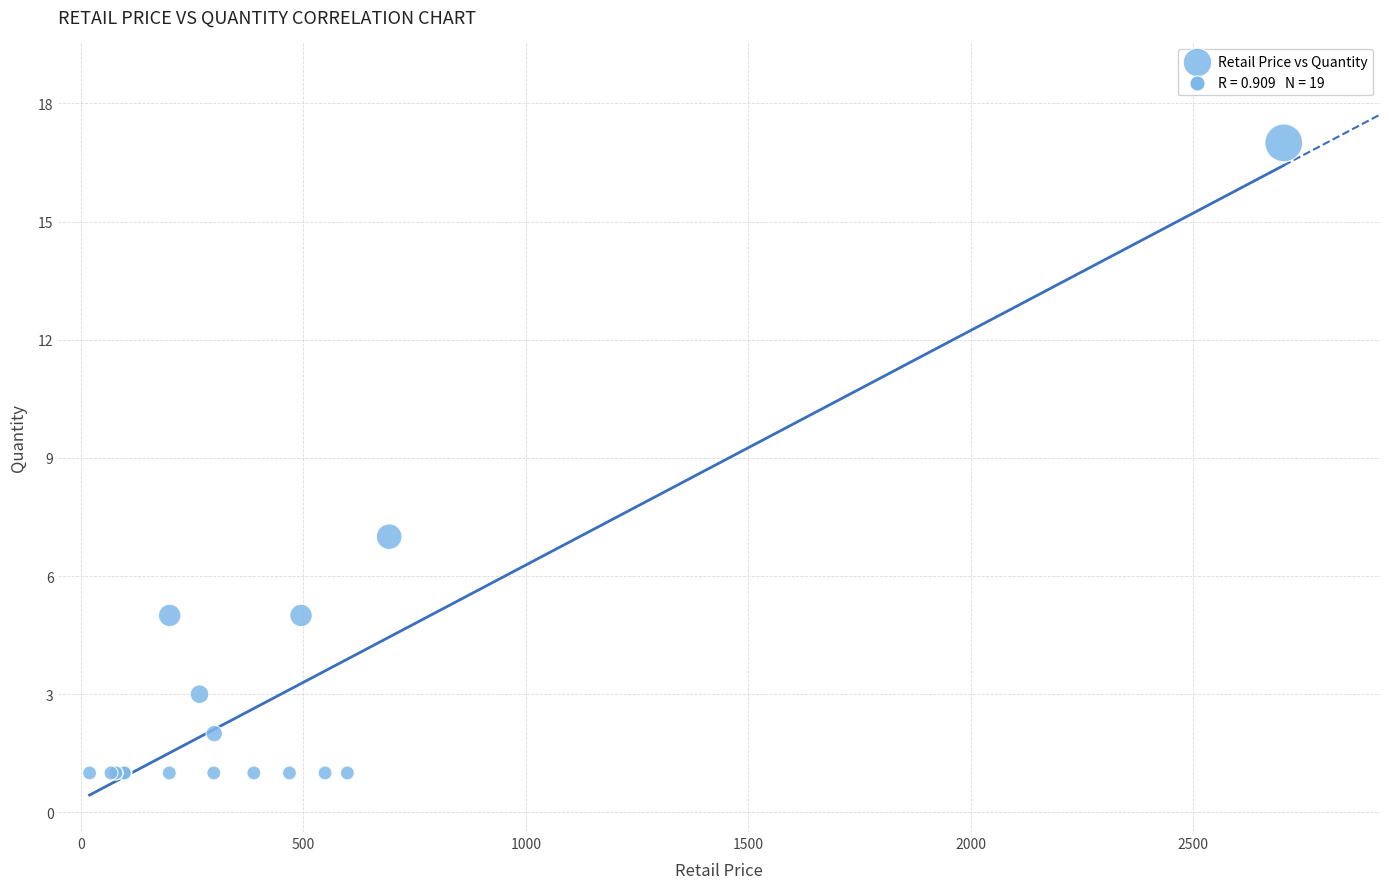

What Y value in the scatter plot is closest to 9?

7